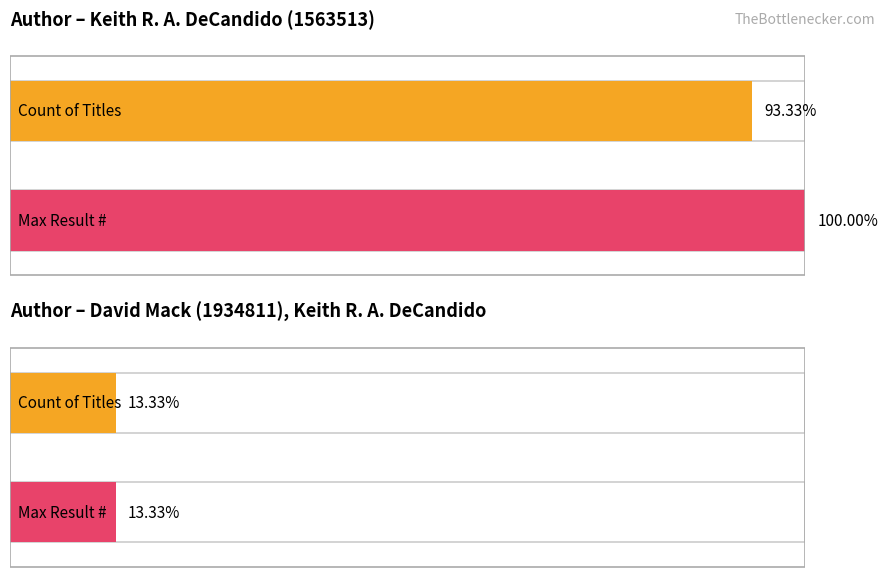

True or false: Count of Titles has a value of 2 at David Mack & Keith R. A. DeCandido.

True